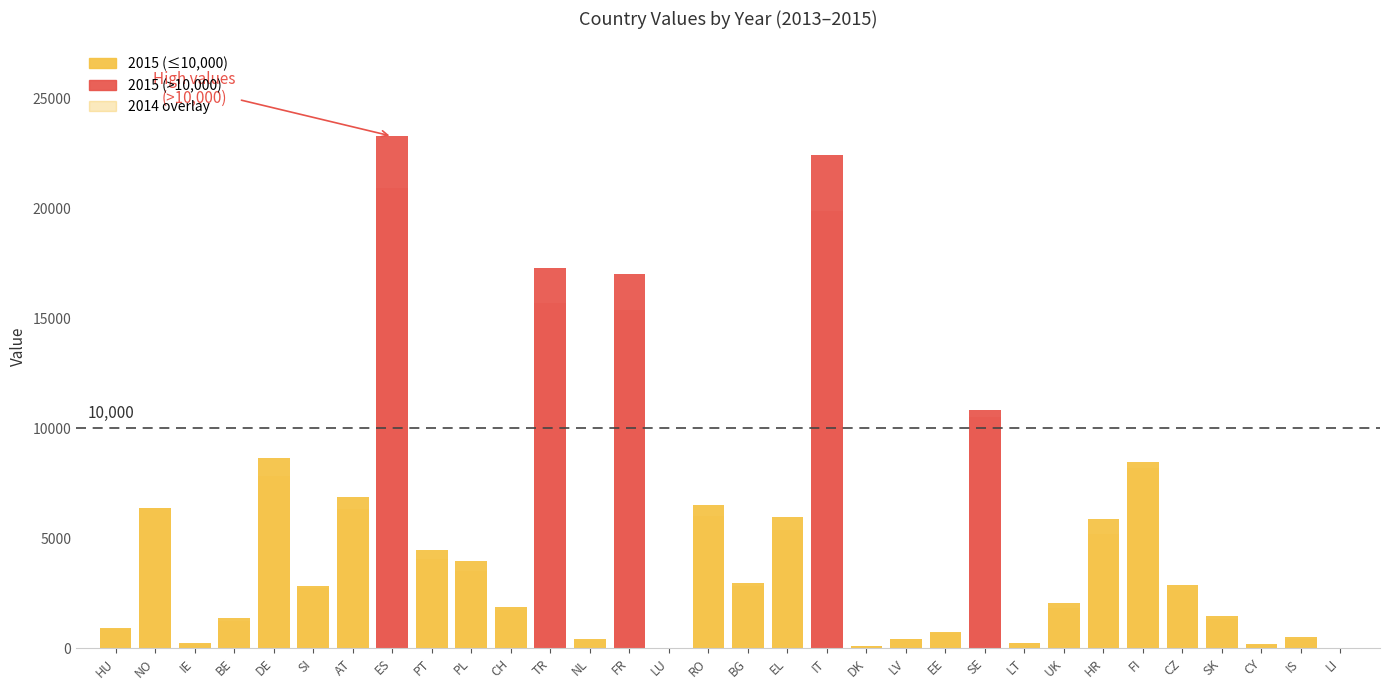

Between NL and LV, which series saw the biggest shift?

2014